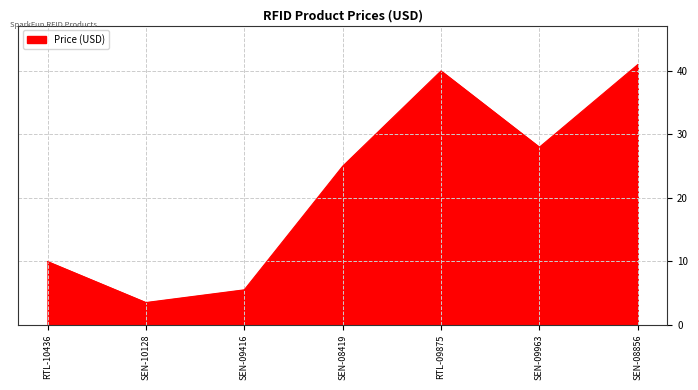

Approximately how many times larger is the value at RTL-09875 compared to SEN-08856?

1.0